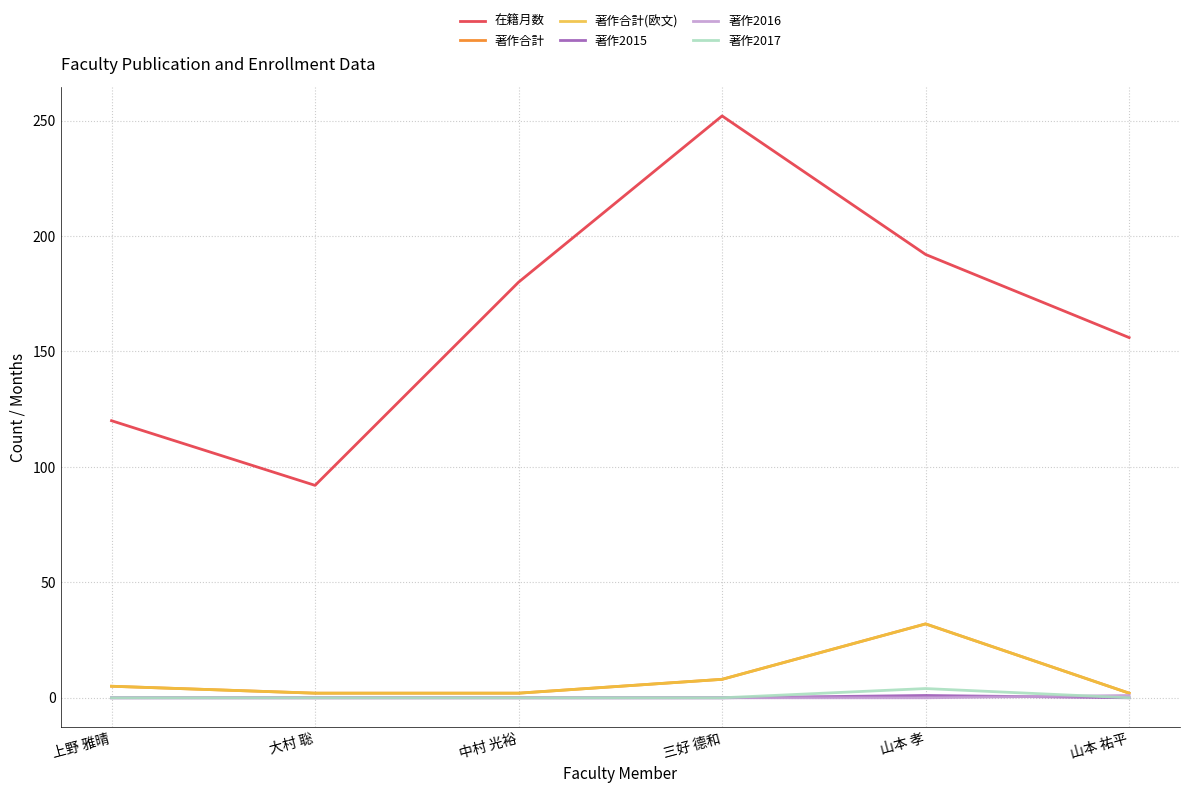

True or false: 著作2016 has a value of 1 at 上野 雅晴.

False